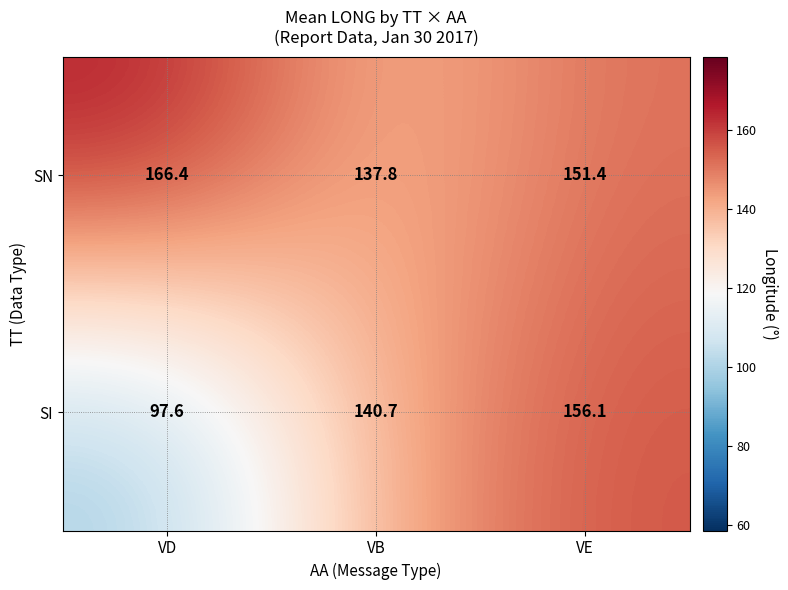

The SI series shows 97.6 at VD. True or false?

True